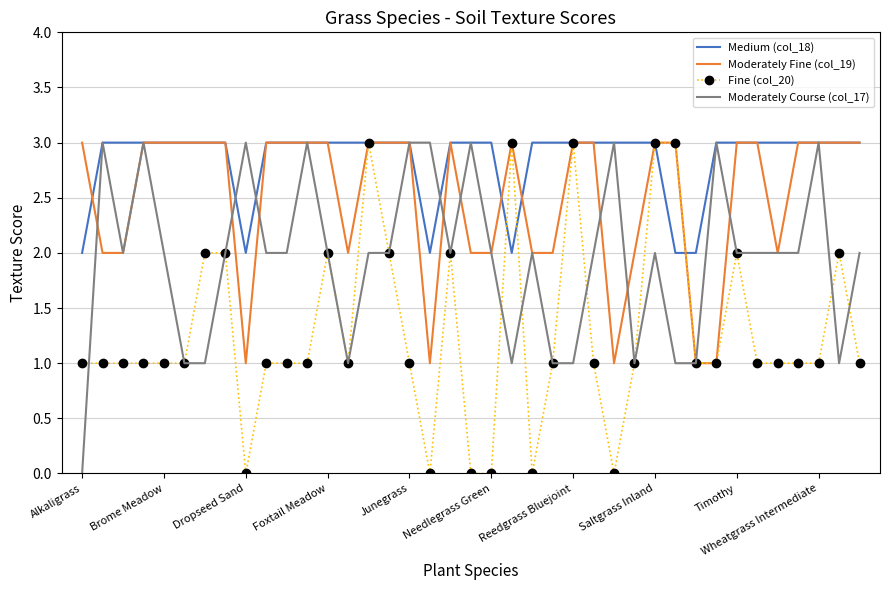

Rank the series by their average value, from lowest to highest.

Fine (col_20), Moderately Course (col_17), Moderately Fine (col_19), Medium (col_18)